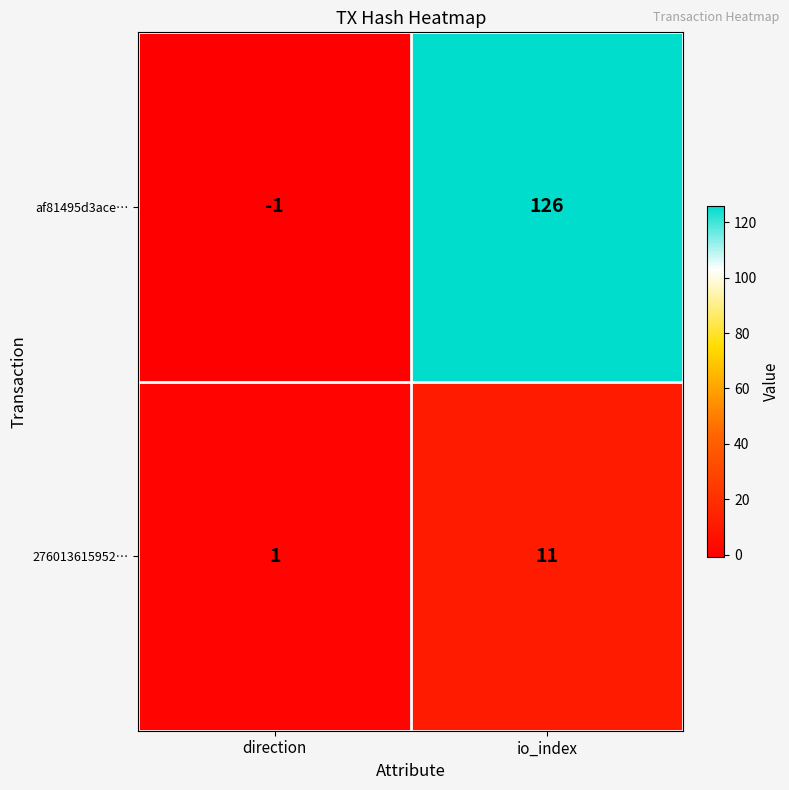

What is the sum of all af81495d3ace… values?

125